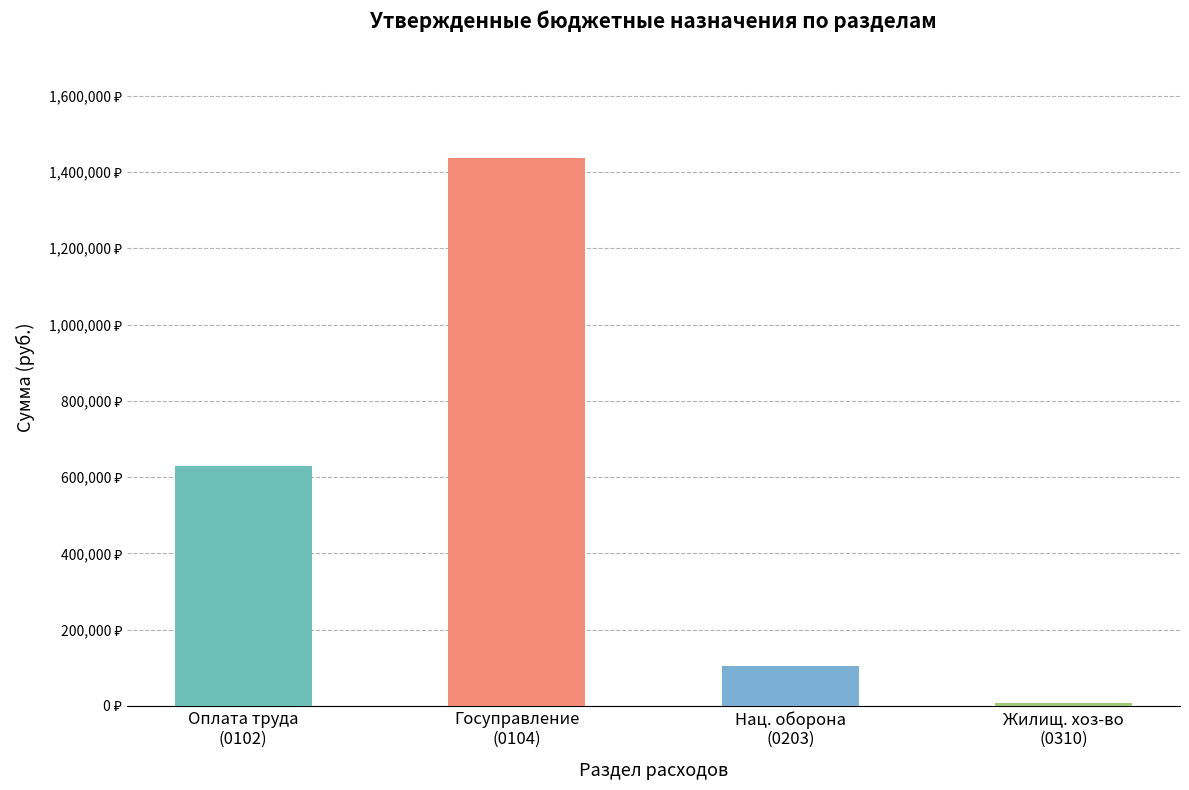

Does the chart contain any negative values?

No